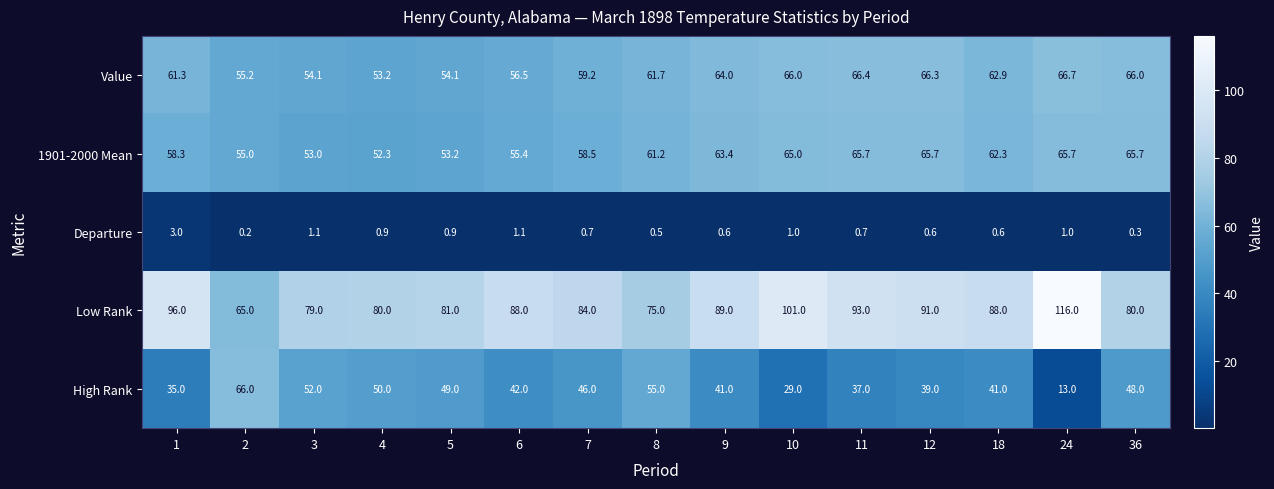

The value of Departure at 1 is 3.0. True or false?

True